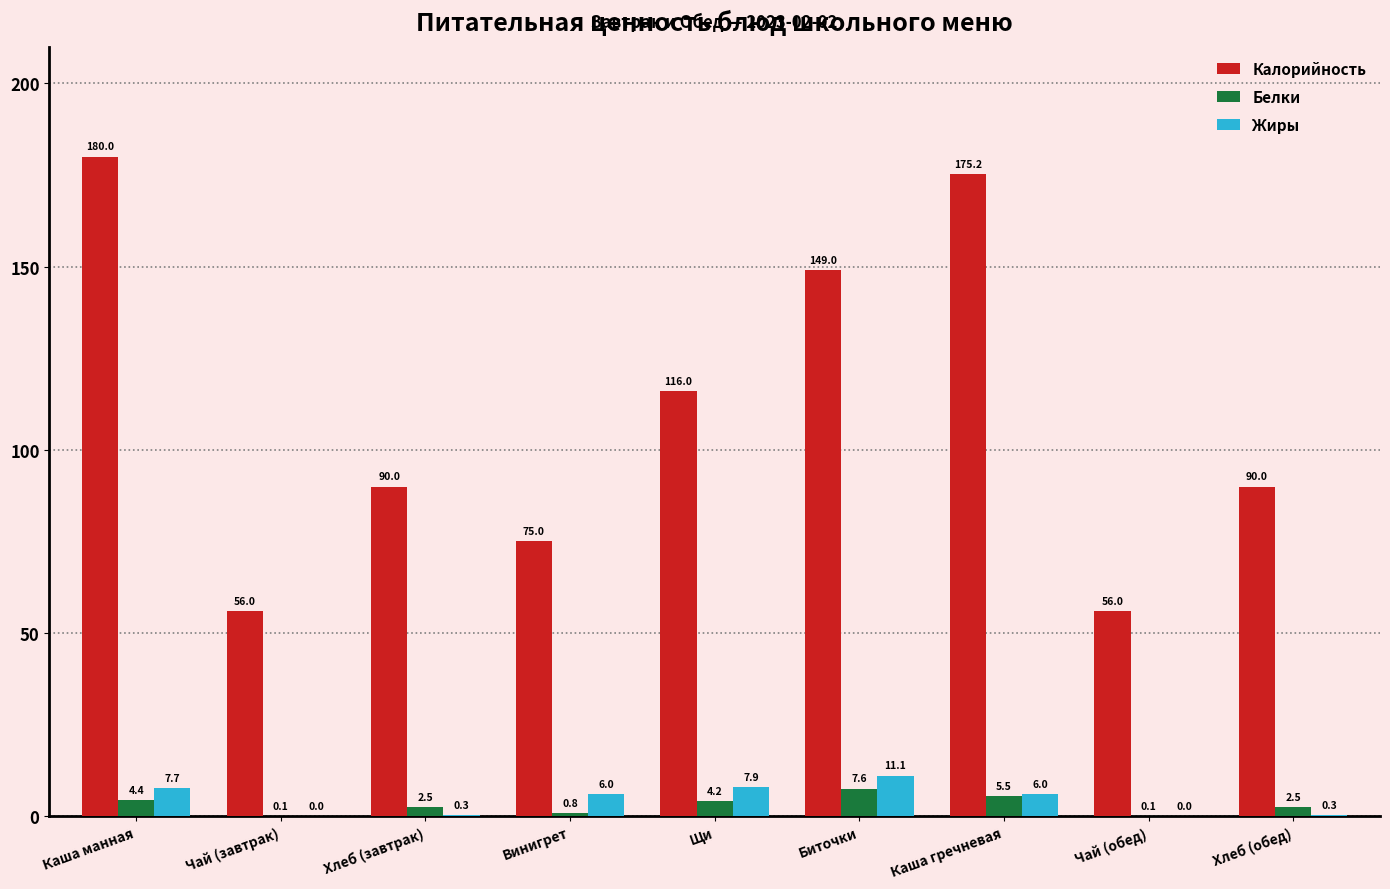

What is the sum of the Белки values at Каша манная and Каша гречневая?

9.9